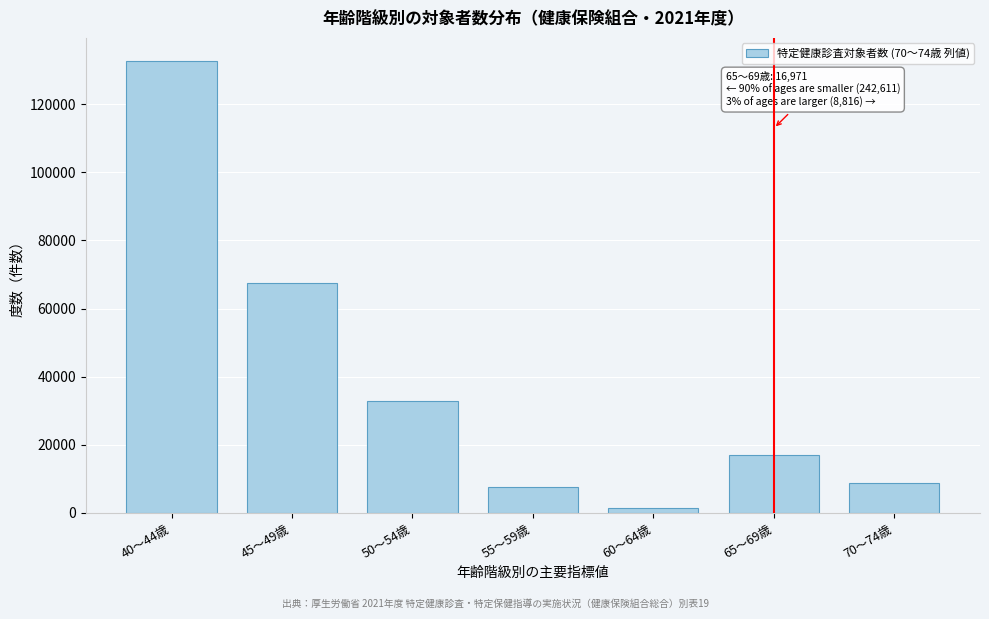

Reading right to left, transcribe all the data shown in this chart.

70～74歳=8816	65～69歳=16971	60～64歳=1424	55～59歳=7765	50～54歳=33018	45～49歳=67560	40～44歳=132844